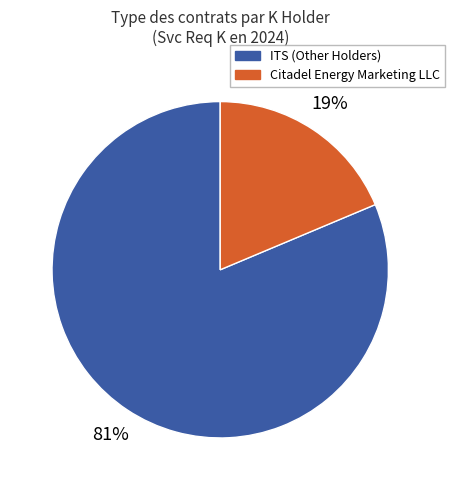

How many slices are in this pie chart?

2